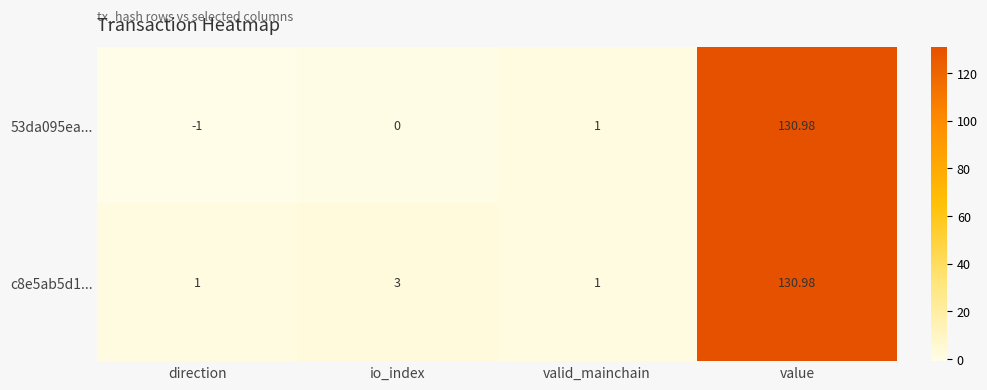

Where is c8e5ab5d1... nearest to the value 65?

io_index